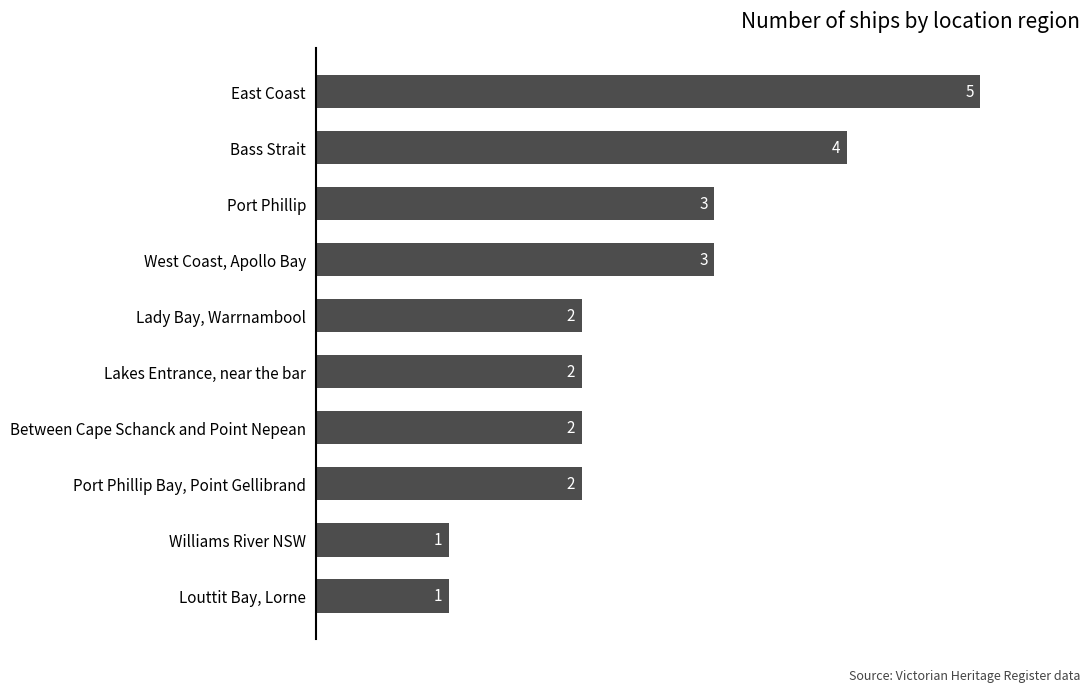

How many data points are less than 2?

2